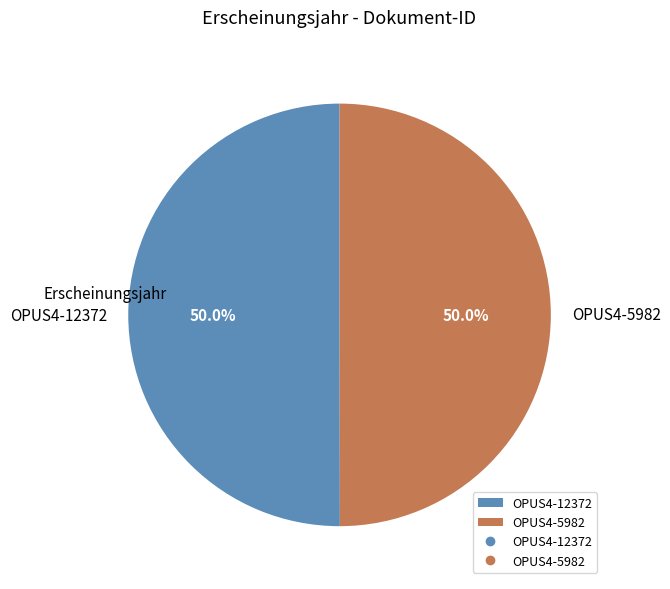

What percentage do OPUS4-12372 and OPUS4-5982 together represent?

100.0%